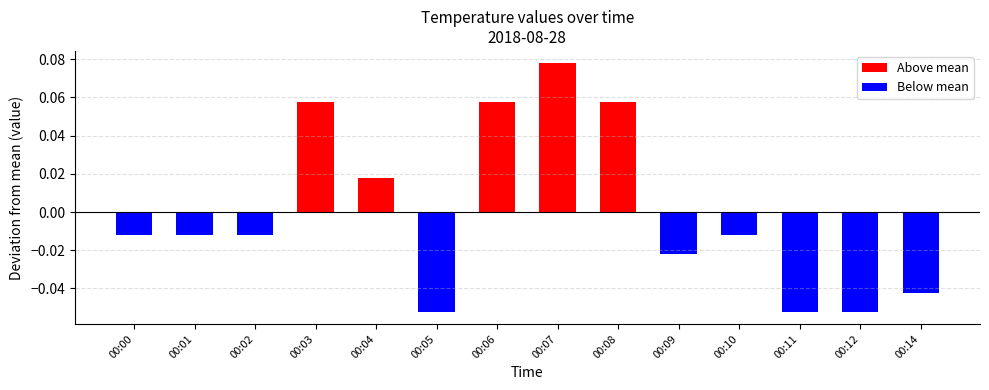

Where does the data first go above 0?

00:03